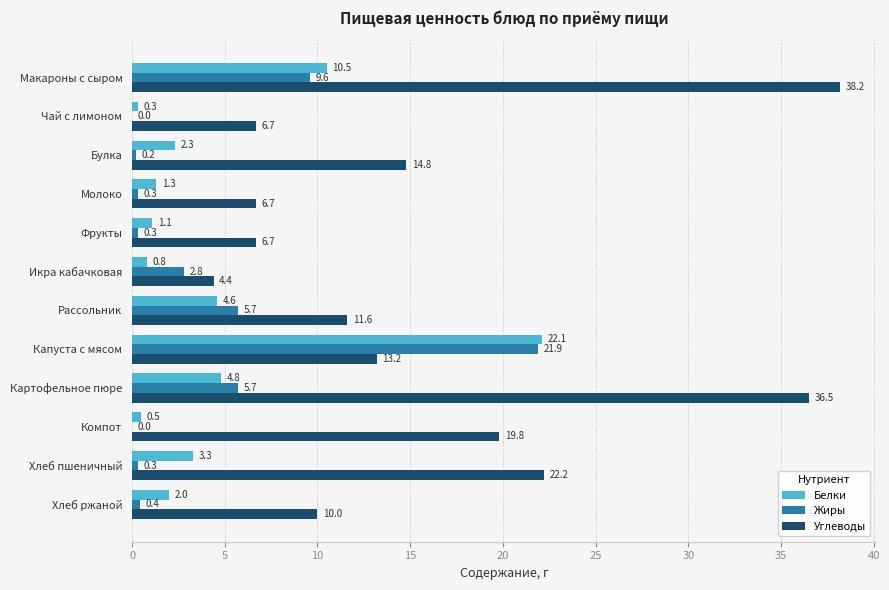

Which series changed the most between Булка and Хлеб пшеничный?

Углеводы